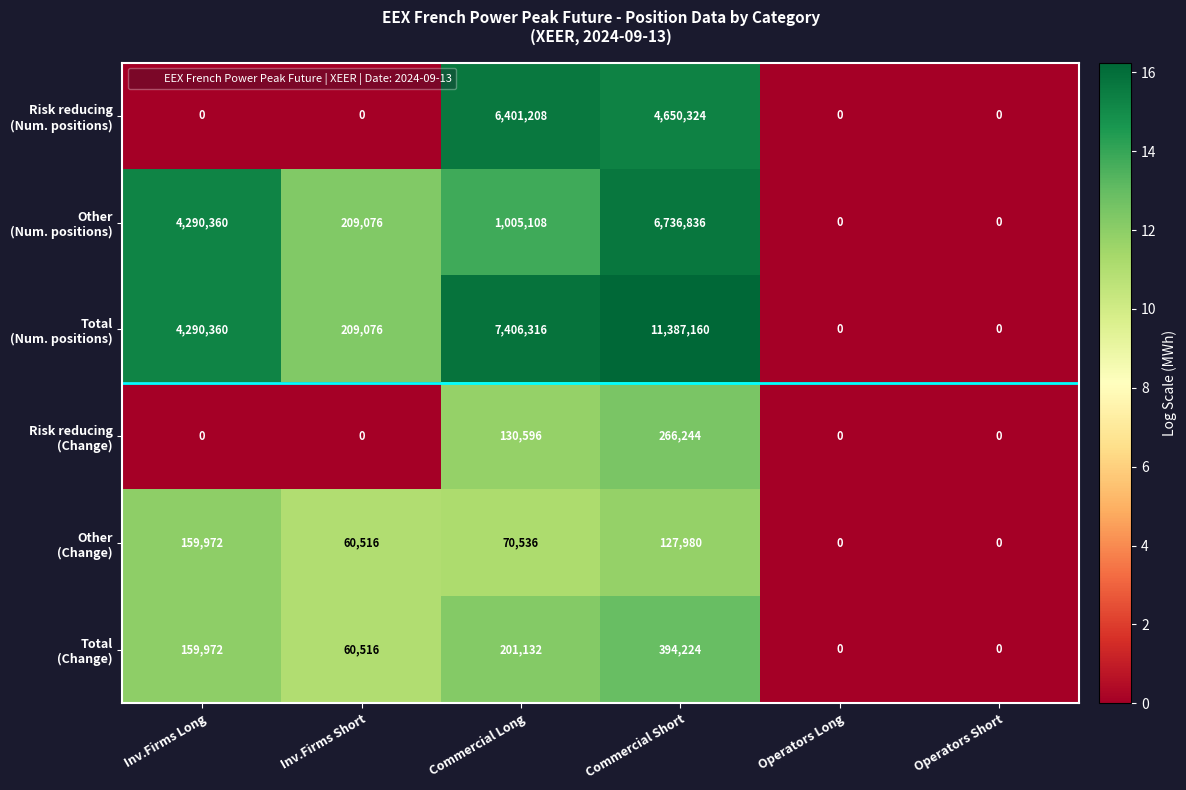

What is the greatest value displayed?

11387160